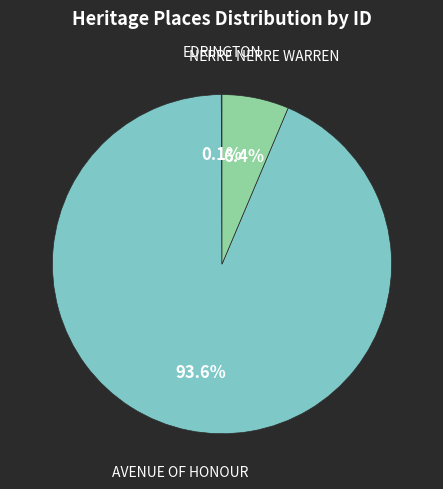

Is it true that AVENUE OF HONOUR is 99% of the pie?

False